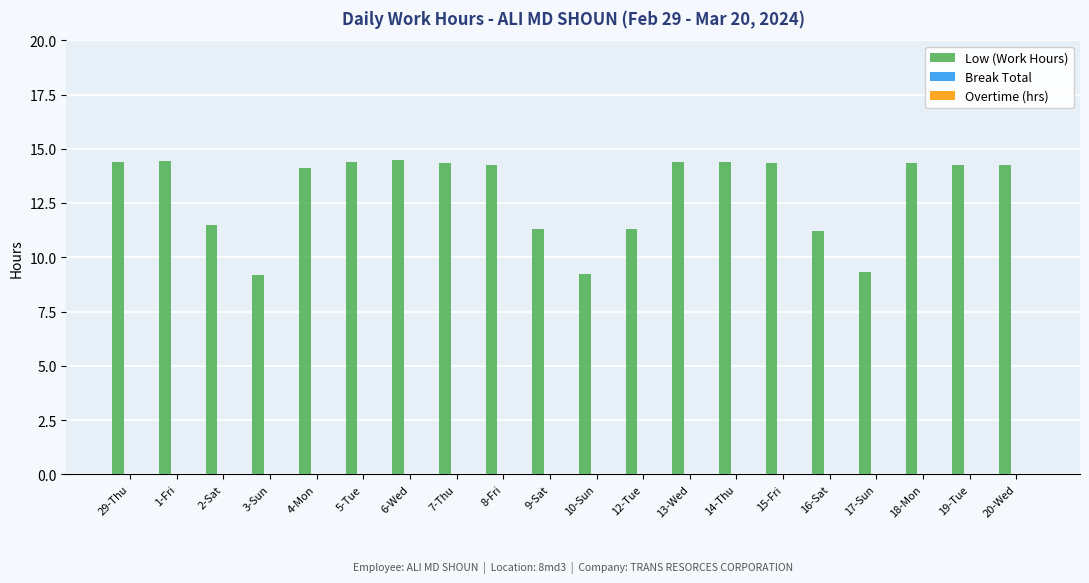

What is the minimum value shown in the chart?

9.2